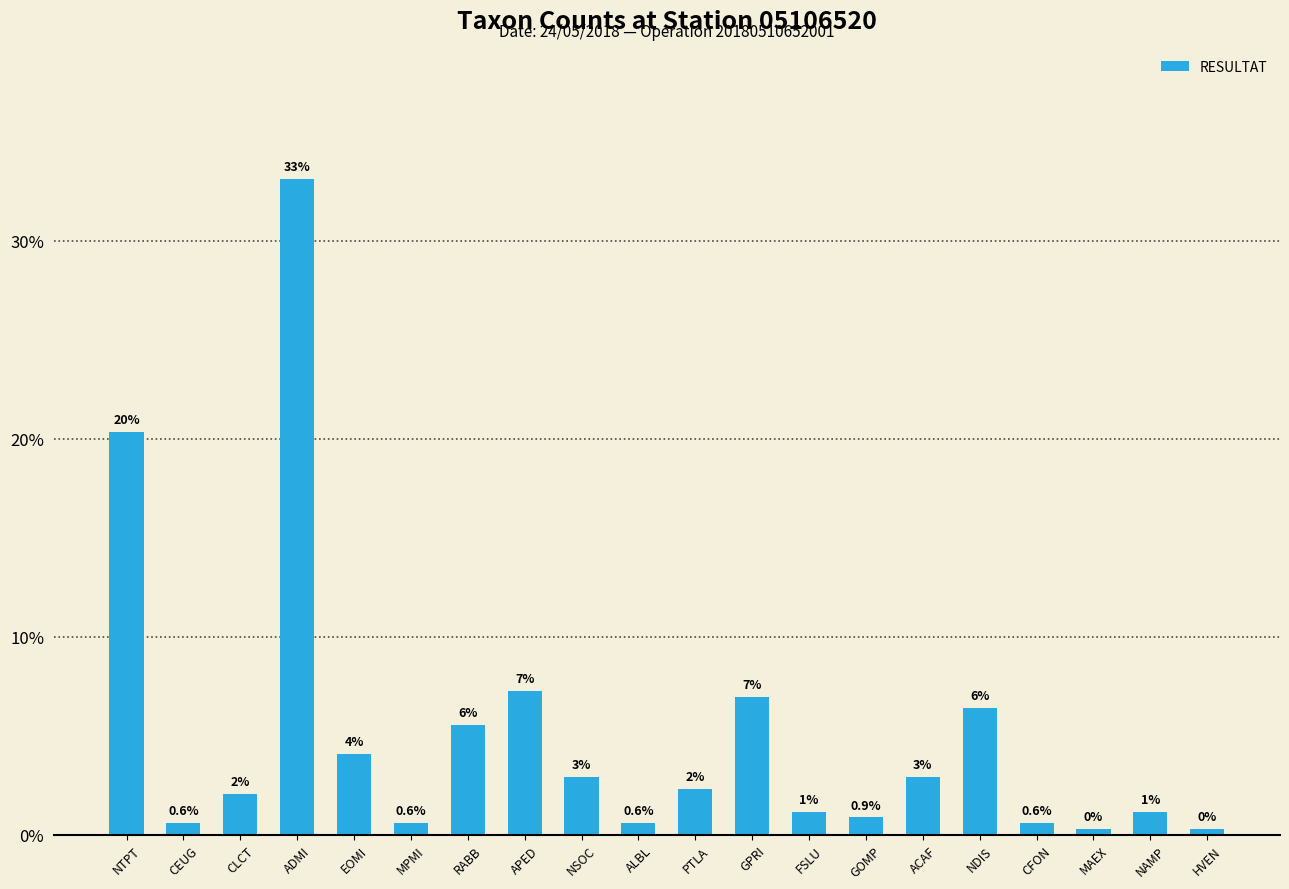

What is the change in value from NTPT to APED?

-13.1